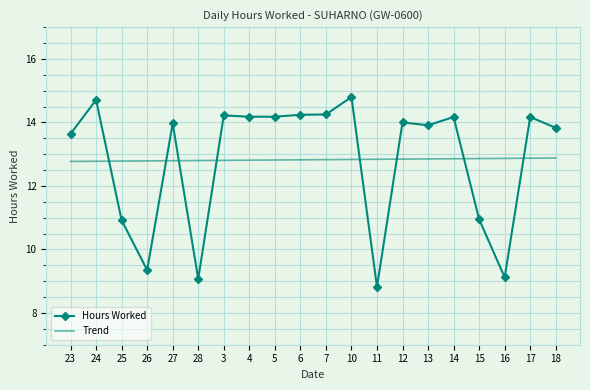

How many distinct data groups are displayed?

2